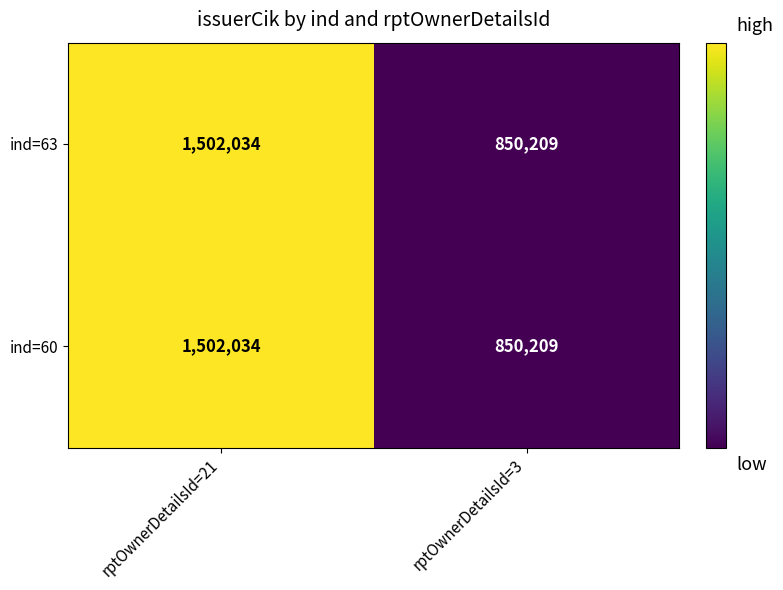

At how many categories does at least one series exceed 1178508?

1